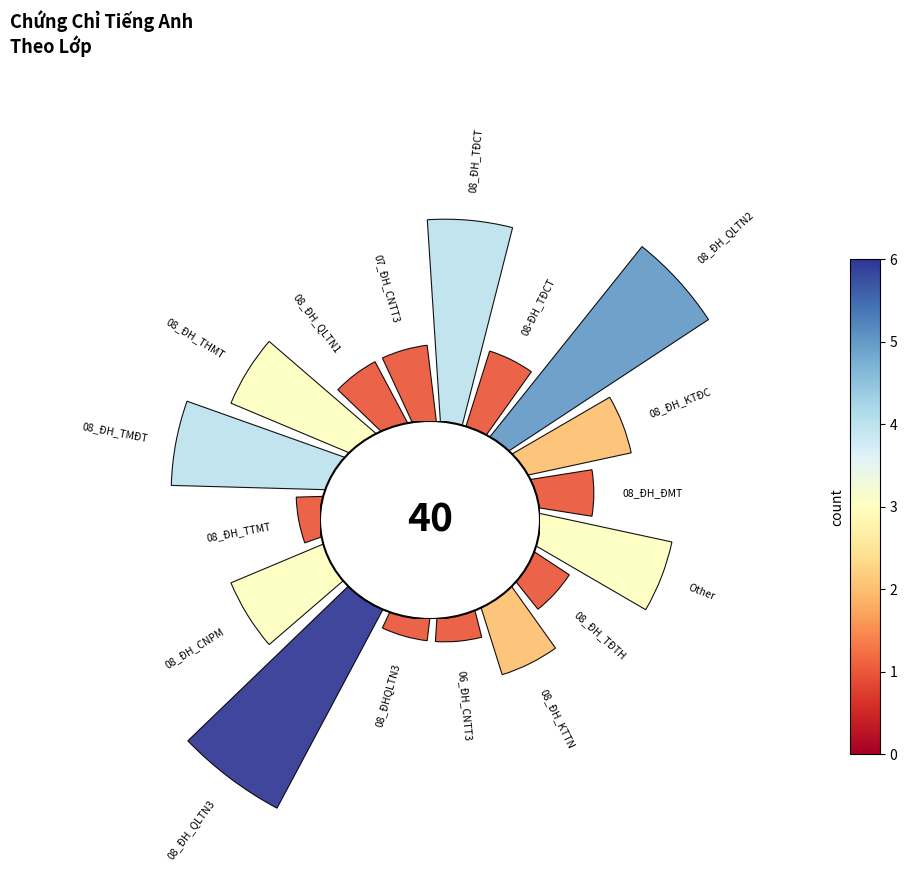

Is 08_ĐH_TĐCT the majority of the pie?

No